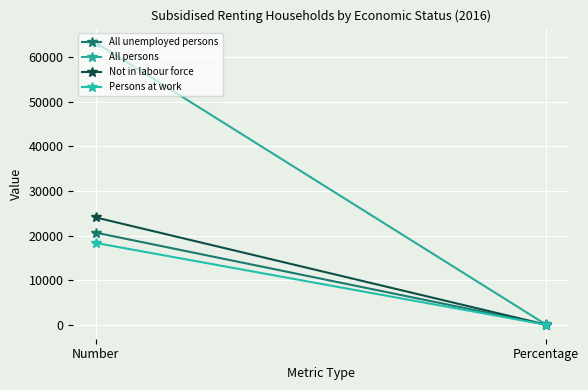

The Not in labour force series shows 56.7 at Percentage. True or false?

False